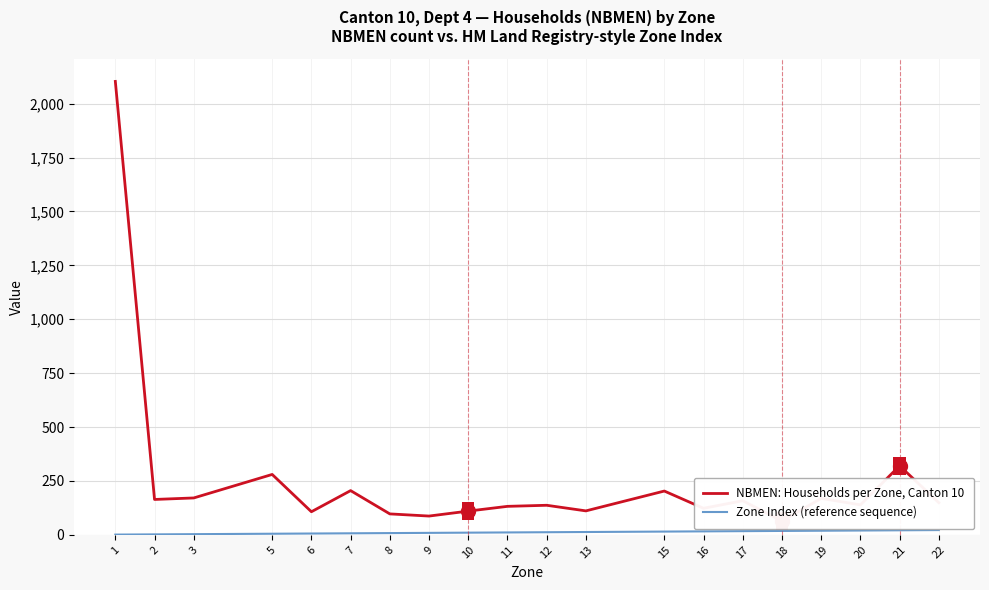

Which has a higher value, 5 or 10?

5